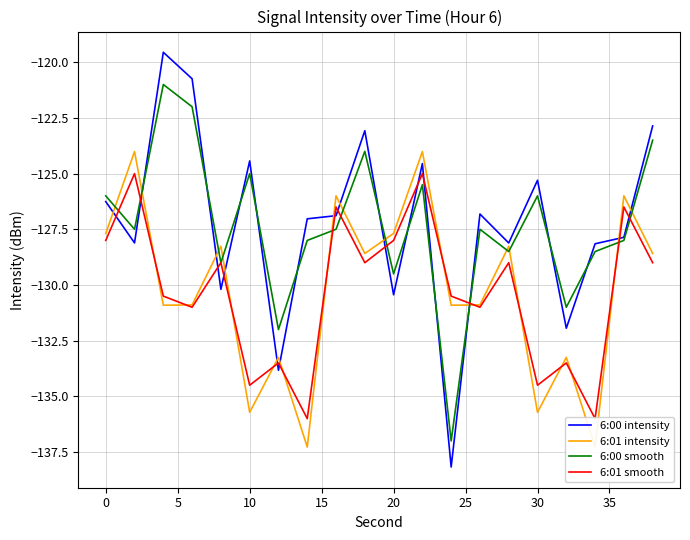

In 6:00 intensity, how many points are lower than both neighbors (excluding endpoints)?

7